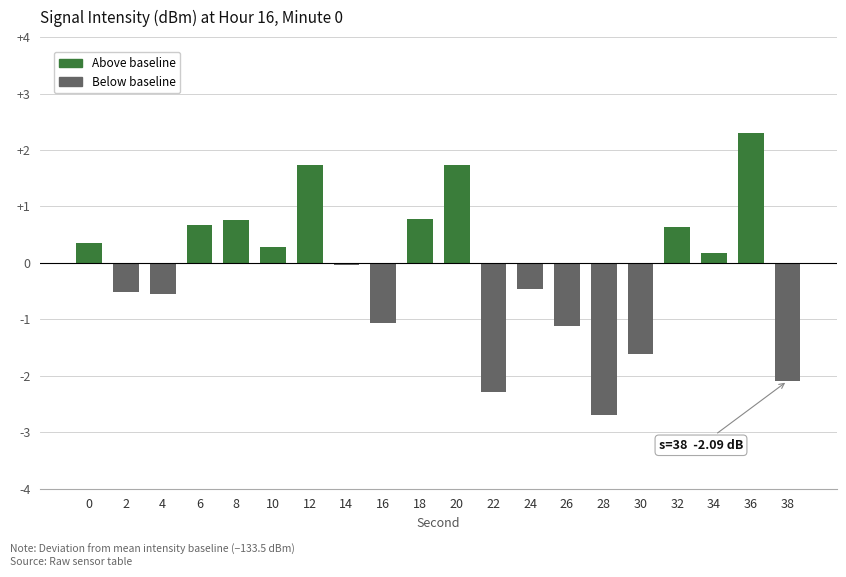

Which category has the lowest value across all series?

28